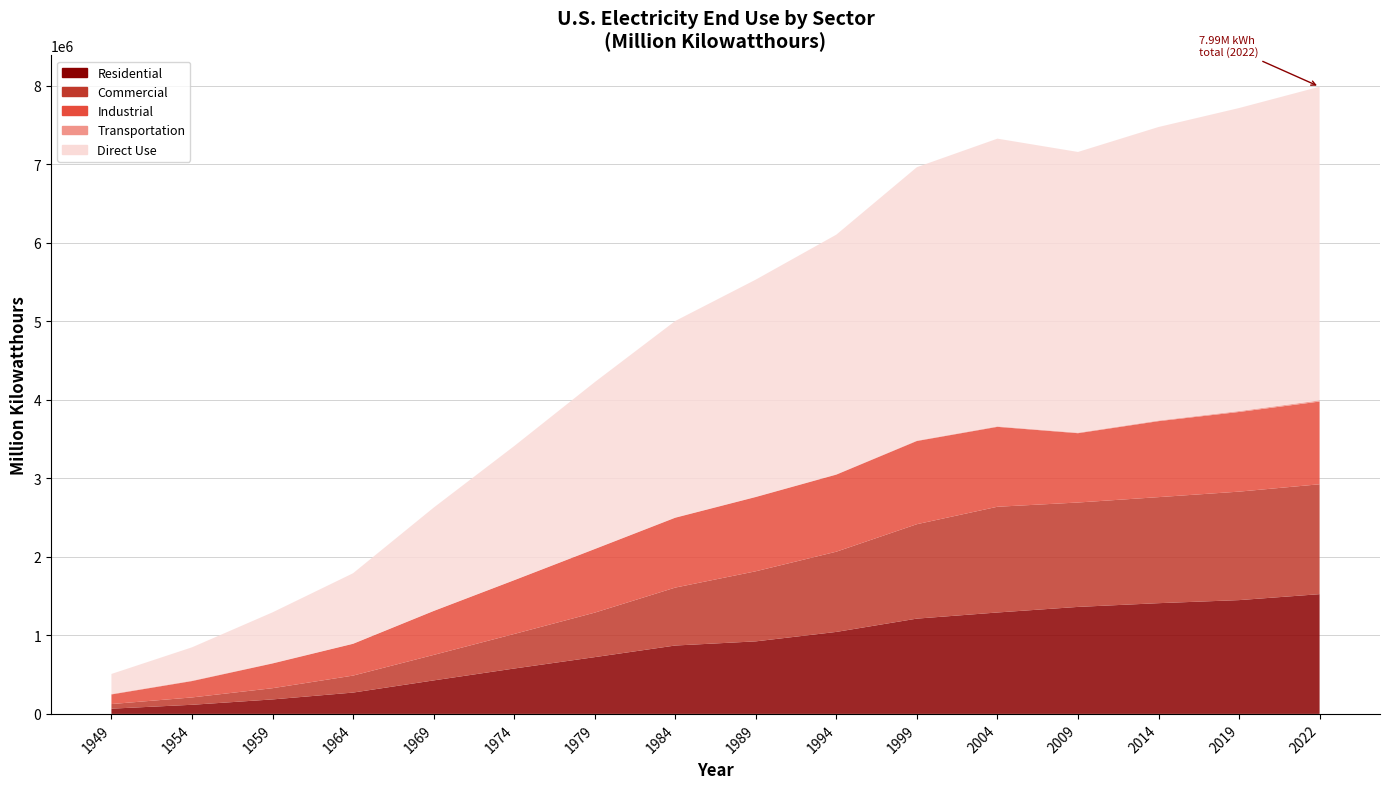

Reading left to right, what are all the values shown in this chart?

Residential: 66792.0	116228.3	184544.1	271842.1	426736.1	578183.7	723268.7	871248.0	924167.0	1044580.0	1213890.0	1292098.0	1363157.0	1410702.0	1449741.0	1525591.0
Commercial: 58647.2	93594.9	142983.5	216233.9	324657.9	440015.8	566765.0	738000.0	893000.0	1022000.0	1203000.0	1347000.0	1330000.0	1351000.0	1382000.0	1400000.0
Industrial: 122590.9	208464.7	315134.5	405049.1	559385.3	684875.1	810000.0	890000.0	946000.0	982000.0	1060000.0	1018000.0	883000.0	968000.0	1015000.0	1054000.0
Transportation: 6481.2	5875.9	4225.8	2934.0	3054.0	2849.2	3500.0	3700.0	3800.0	4200.0	5500.0	6800.0	7200.0	8500.0	12000.0	15000.0
Direct Use: 254511.3	424163.8	646887.9	896059.0	1313833.2	1705923.7	2123000.0	2503000.0	2766000.0	3053000.0	3483000.0	3665000.0	3576000.0	3739000.0	3860000.0	3996000.0